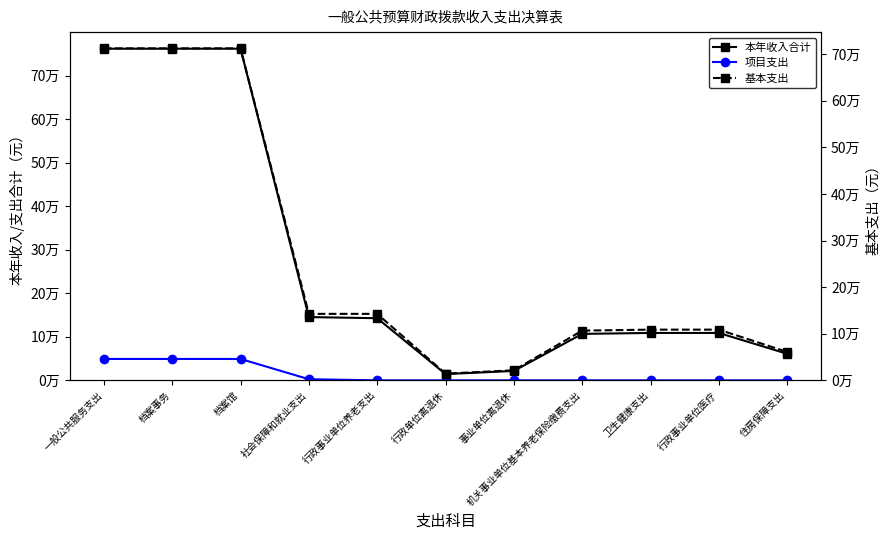

At which category is the sum across all series the highest?

一般公共服务支出